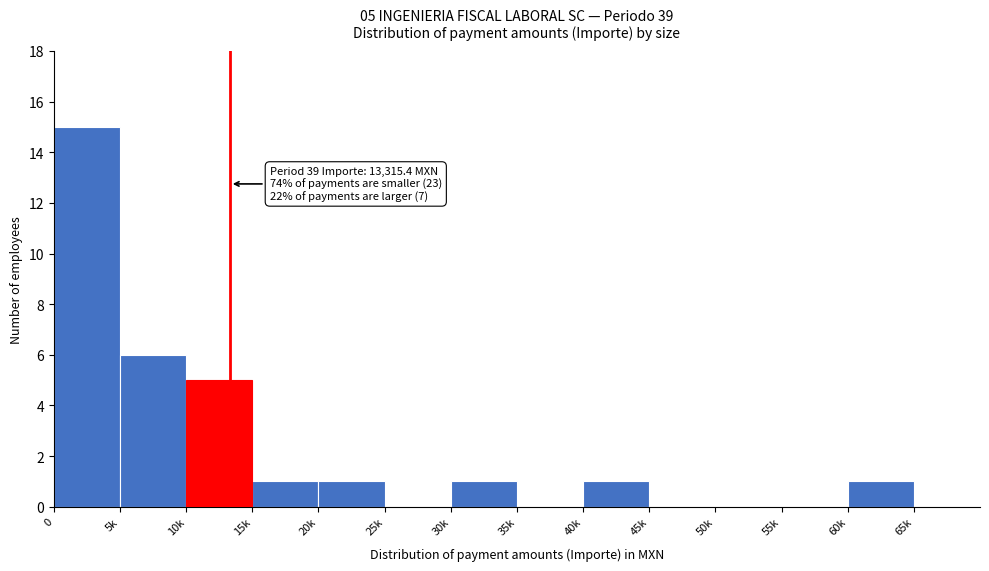

Reading left to right, extract all data points from this chart.

0=15	5k=6	10k=5	15k=1	20k=1	25k=0	30k=1	35k=0	40k=1	45k=0	50k=0	55k=0	60k=1	65k=0